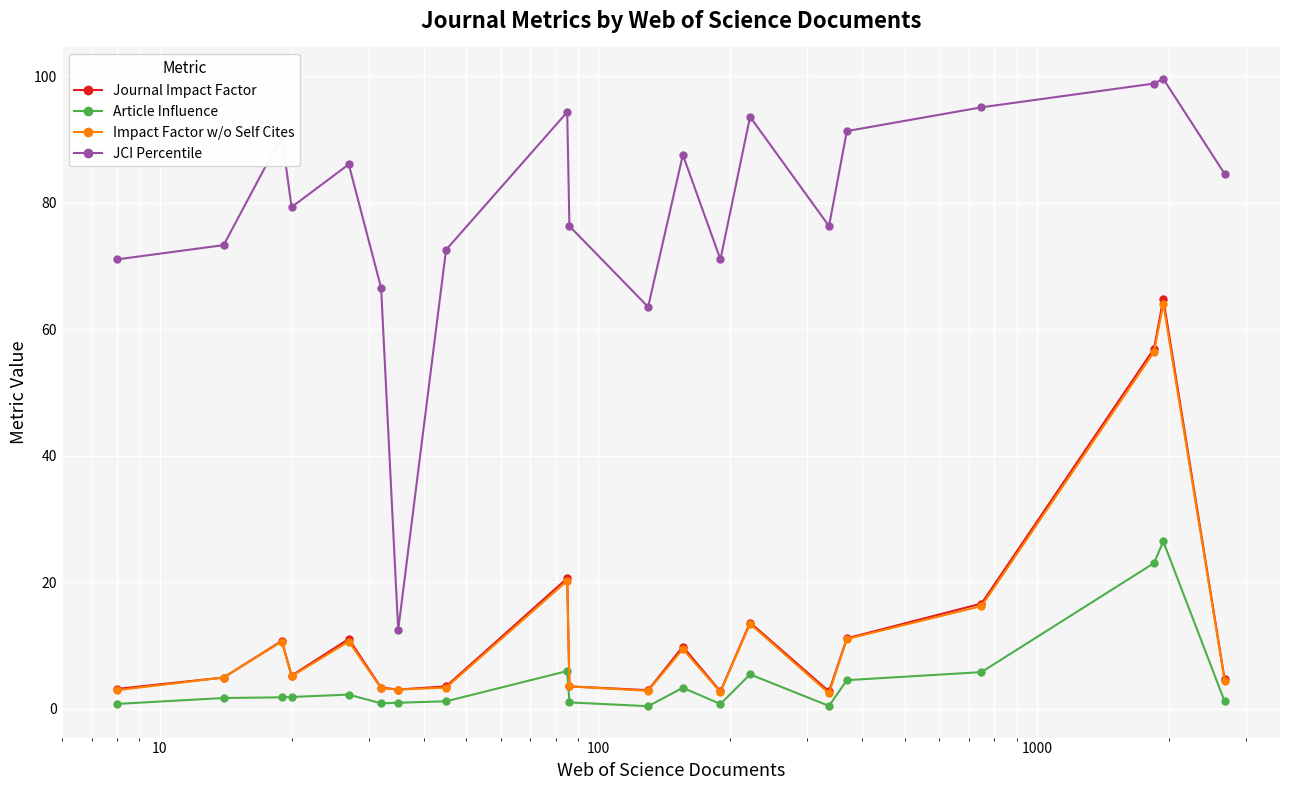

True or false: Journal Impact Factor has more than 1 points higher than both neighbors.

True